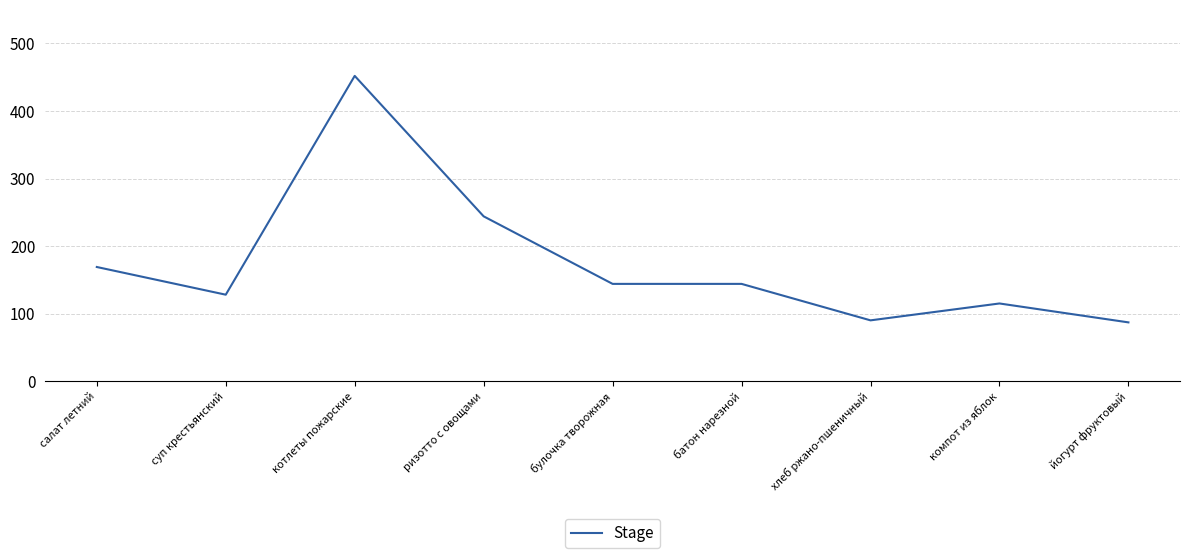

Read the value at йогурт фруктовый.

87